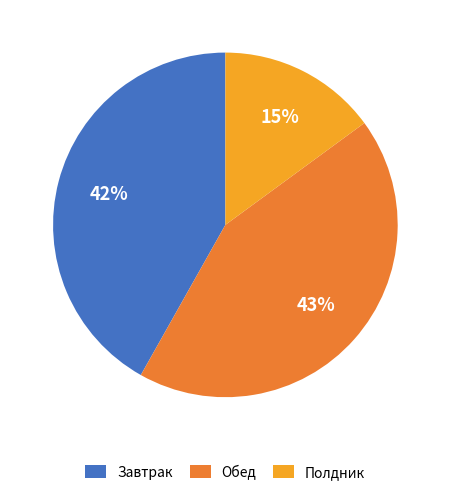

Do Полдник and Завтрак together represent more than half of the pie?

Yes